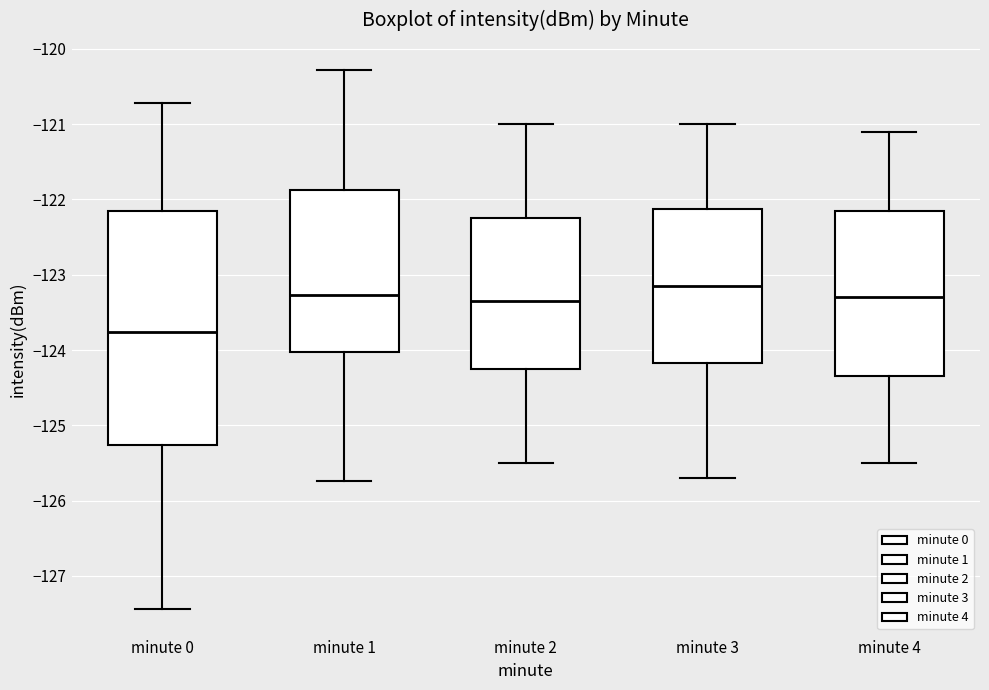

Which box is the tallest, from its lower edge to its upper edge?

minute 0